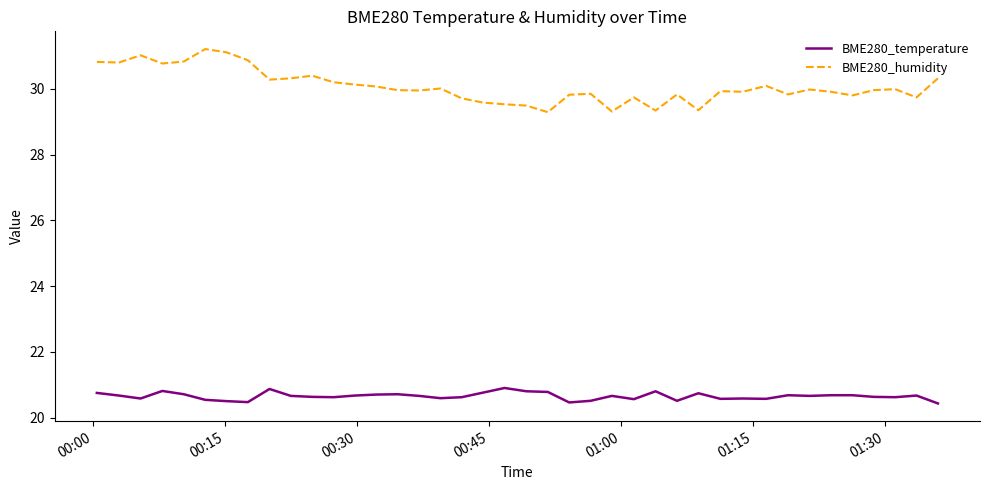

What is the minimum value shown in the chart?

20.4